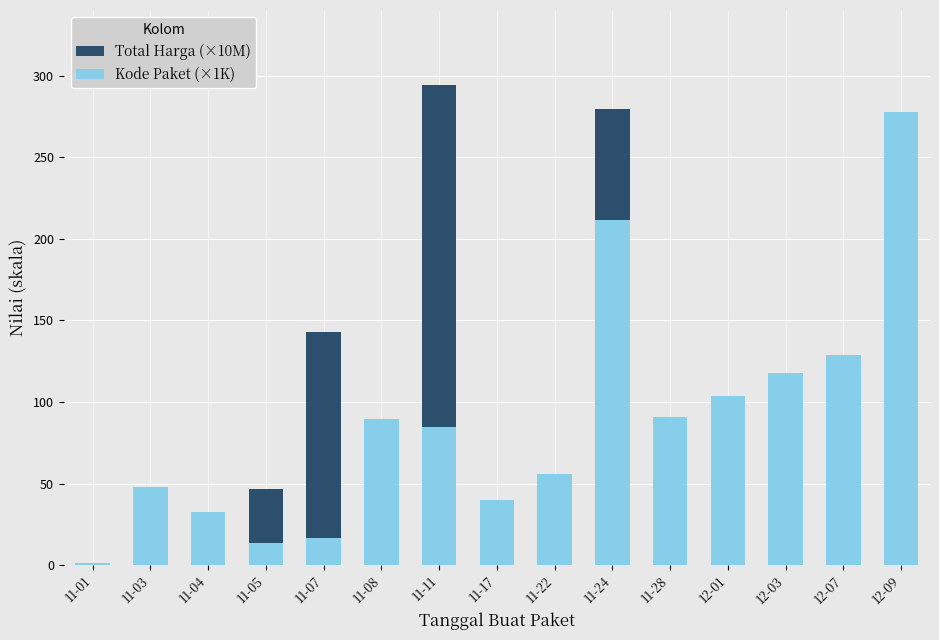

What is the difference between the second highest and second lowest values in the Total Harga (×10M) series?

277.0